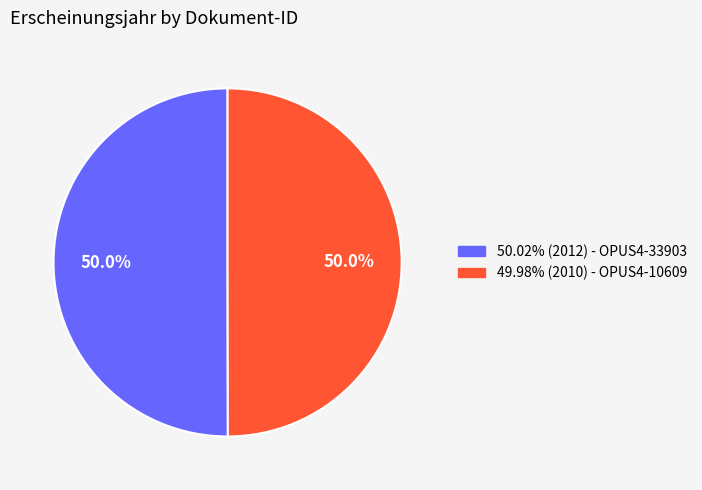

Approximately how many times larger is the value at 49.98% (2010) - OPUS4-10609 compared to 50.02% (2012) - OPUS4-33903?

1.0